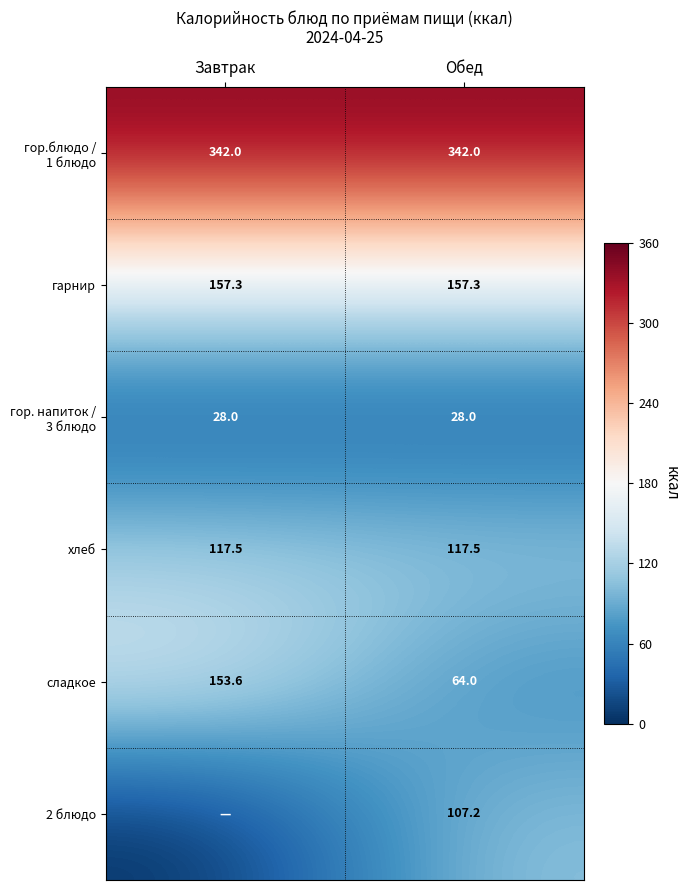

What is the average value of the хлеб series?

117.5